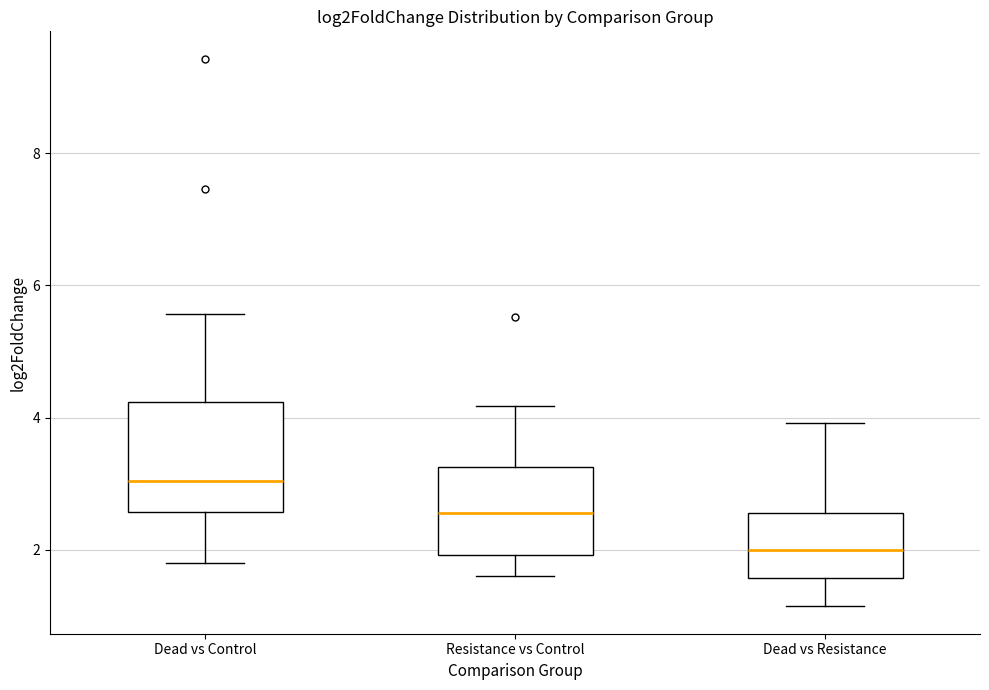

Where is the lower edge of the box for Resistance vs Control on the y-axis? The values are not printed on the chart, so give them approximately, as read against the axis.

2.0